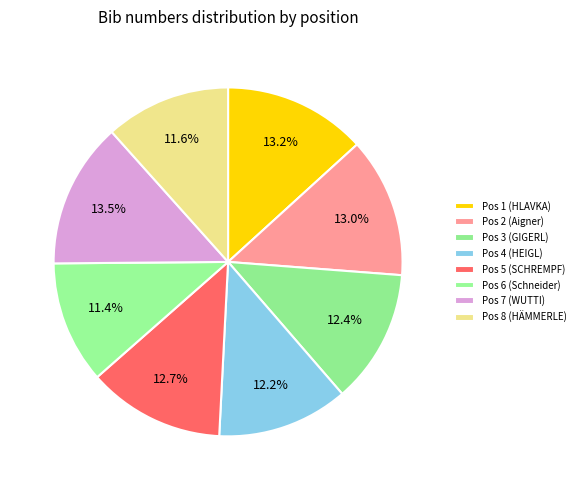

The Pos 8 (HÄMMERLE) slice represents 12% of the pie. True or false?

True